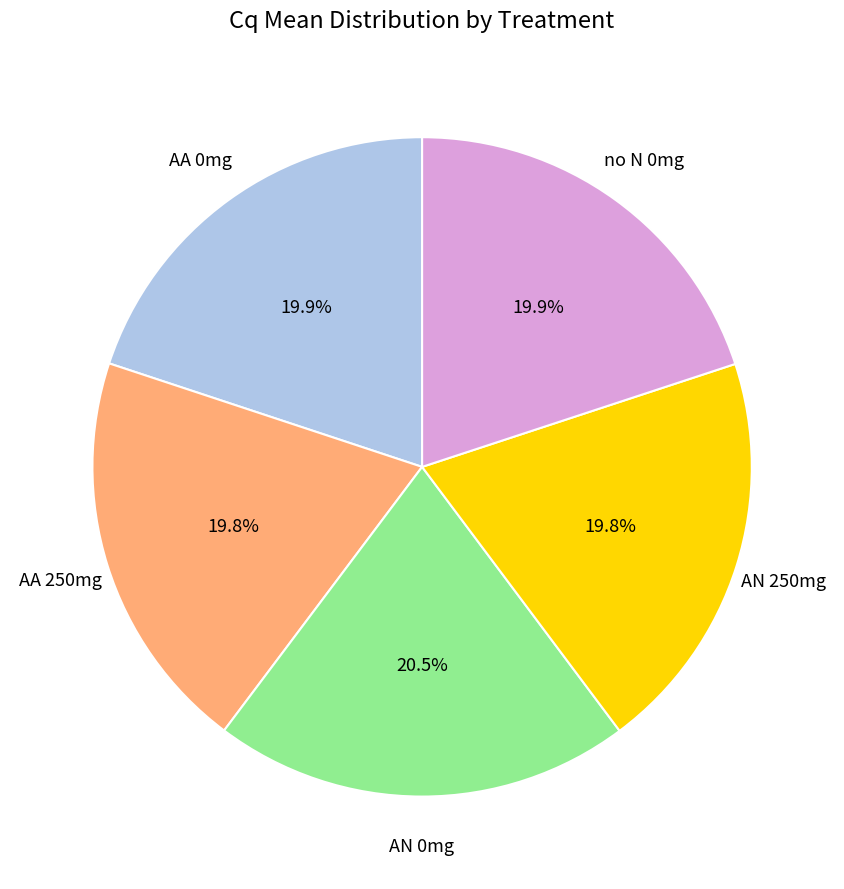

Does no N 0mg represent more than half of the total?

No